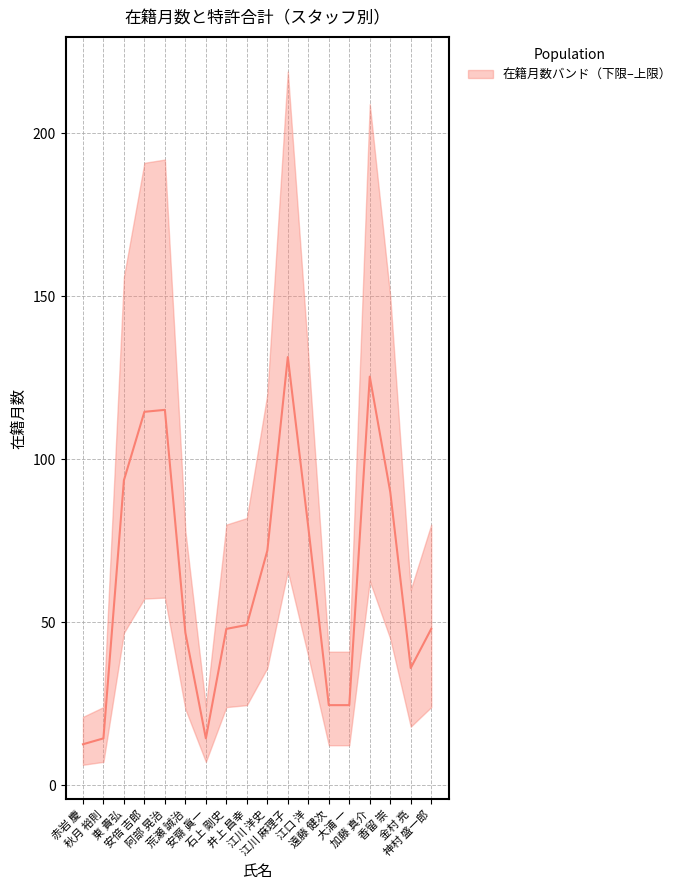

Rank the categories by value from lowest to highest.

赤岩 慶, 秋月 裕則, 安齋 眞一, 遠藤 健次, 大浦 一, 金村 亮, 荒瀬 誠治, 石上 剛史, 神村 盛一郎, 井上 昌幸, 江川 洋史, 江口 洋, 香留 崇, 東 貴弘, 安倍 吉郎, 阿部 晃治, 加藤 真介, 江川 麻理子